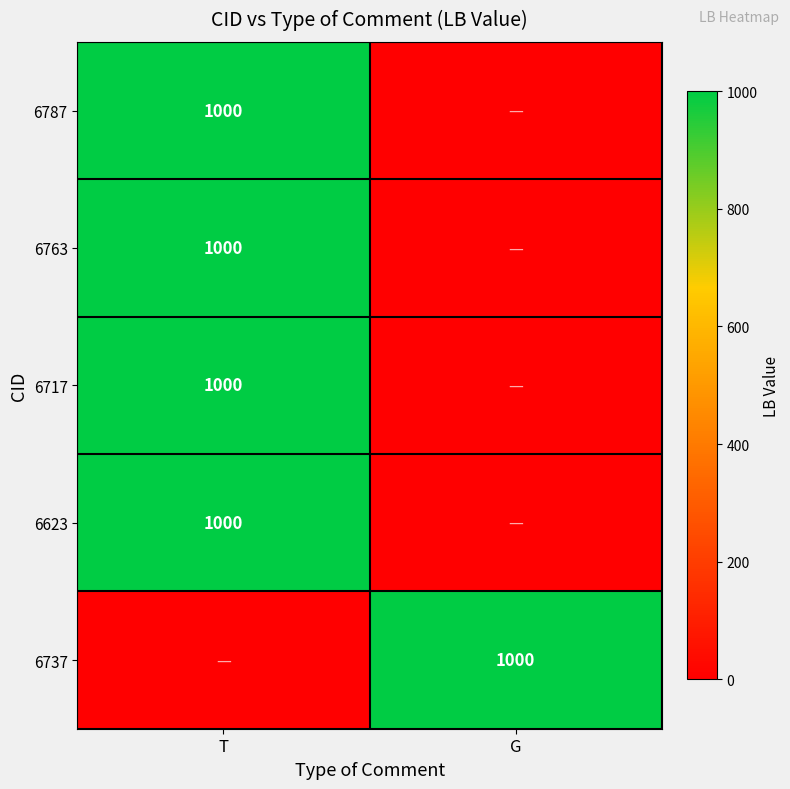

Between G and T, which is larger?

T